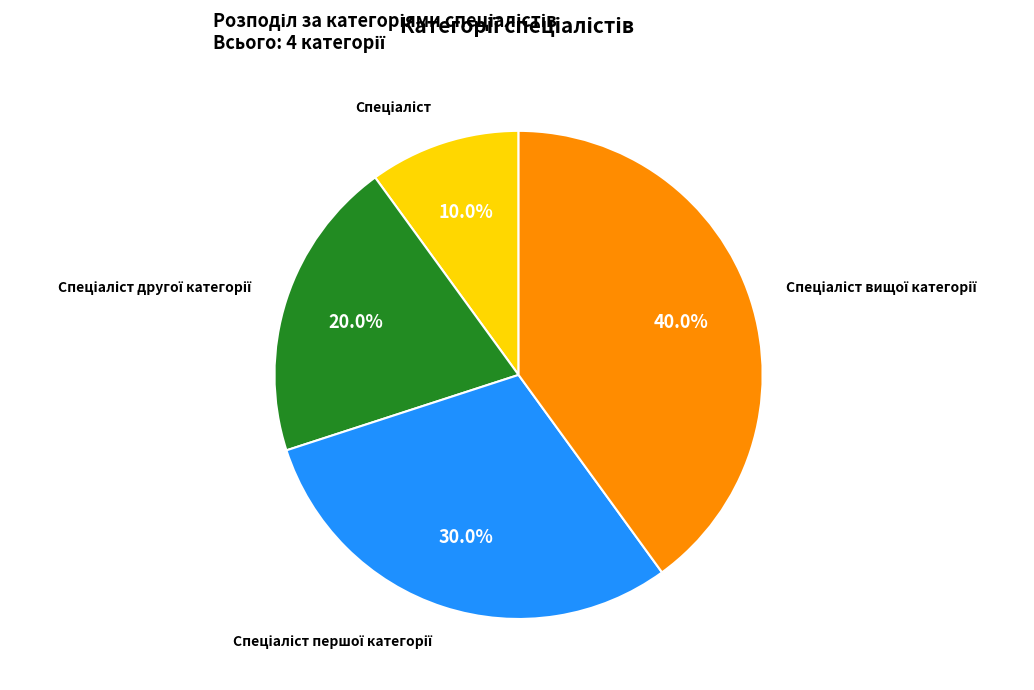

Is there a majority slice in this chart?

No